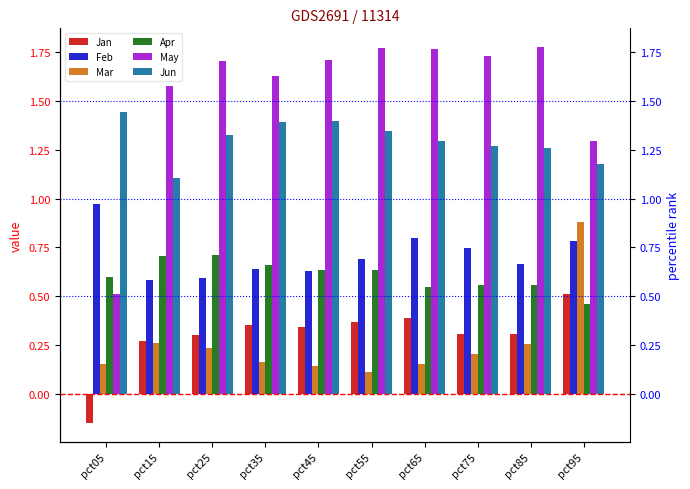

Count the Jan values in the range 0 to 1.

9